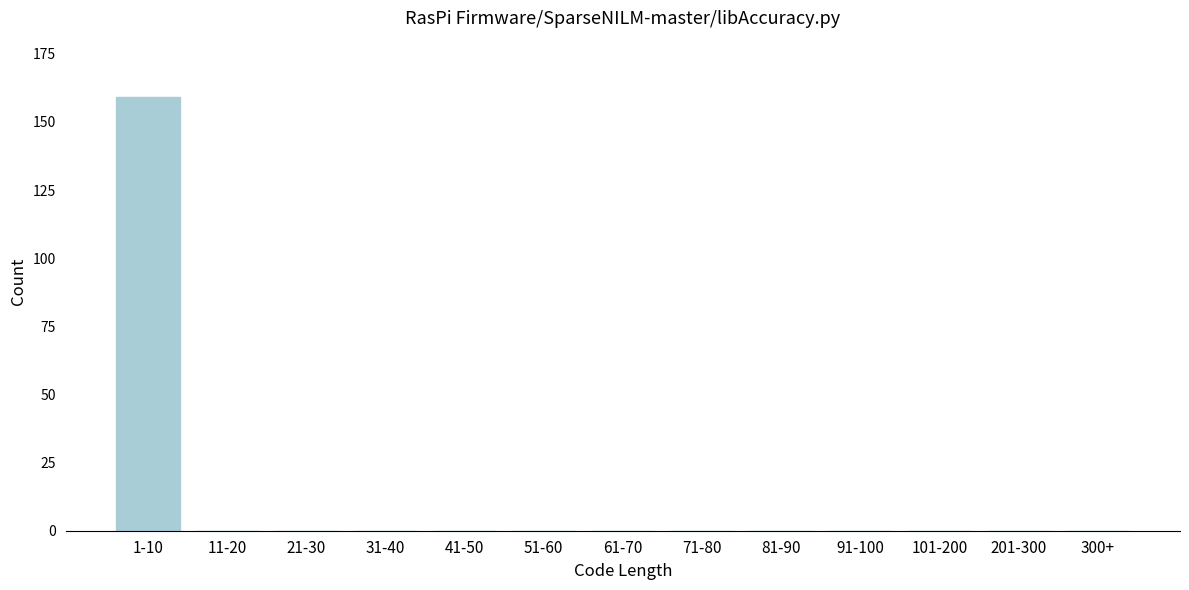

Reading left to right, what are all the values shown in this chart?

1-10=159	11-20=0	21-30=0	31-40=0	41-50=0	51-60=0	61-70=0	71-80=0	81-90=0	91-100=0	101-200=0	201-300=0	300+=0